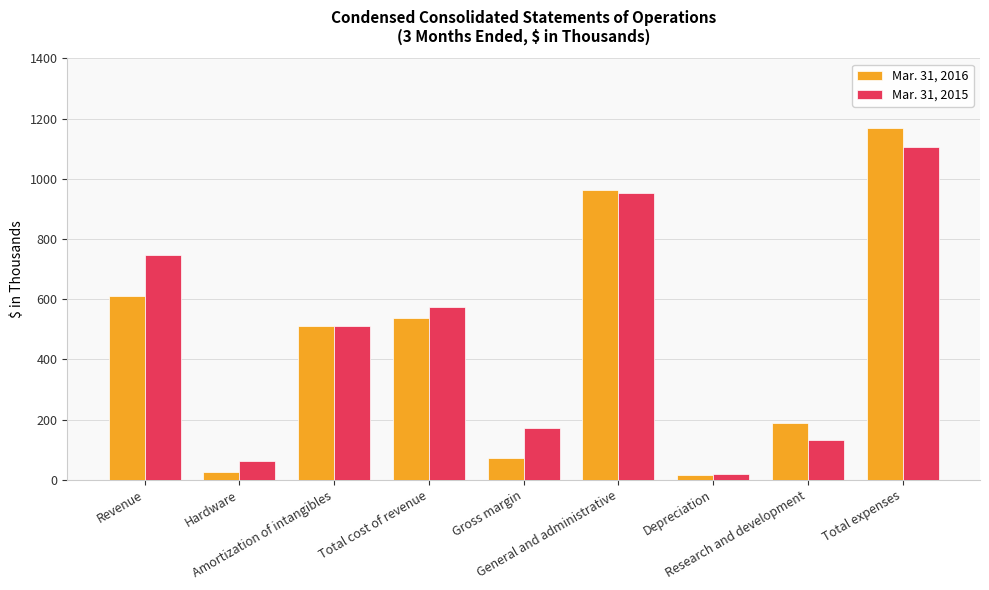

Is it true that Mar. 31, 2015 equals 1105 at Total expenses?

True